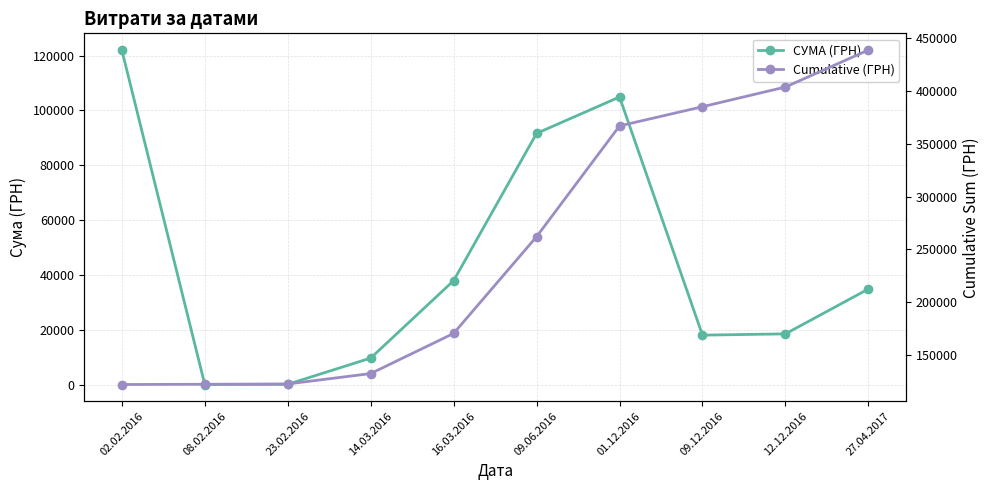

The value of СУМА (ГРН) at 08.02.2016 is 226.1. True or false?

True